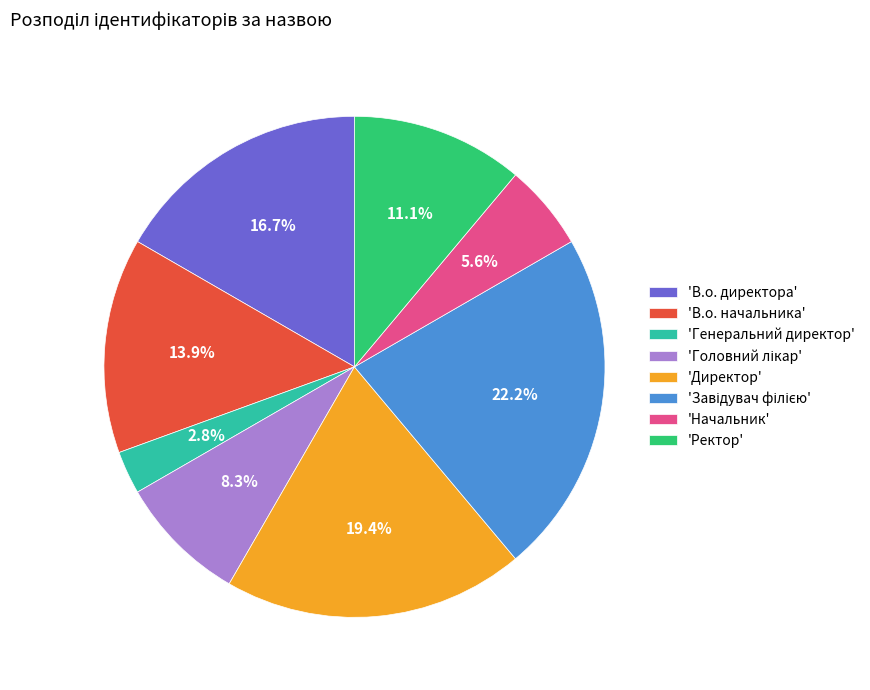

What is the ratio of the value at 'В.о. директора' to the value at 'Директор'?

0.9